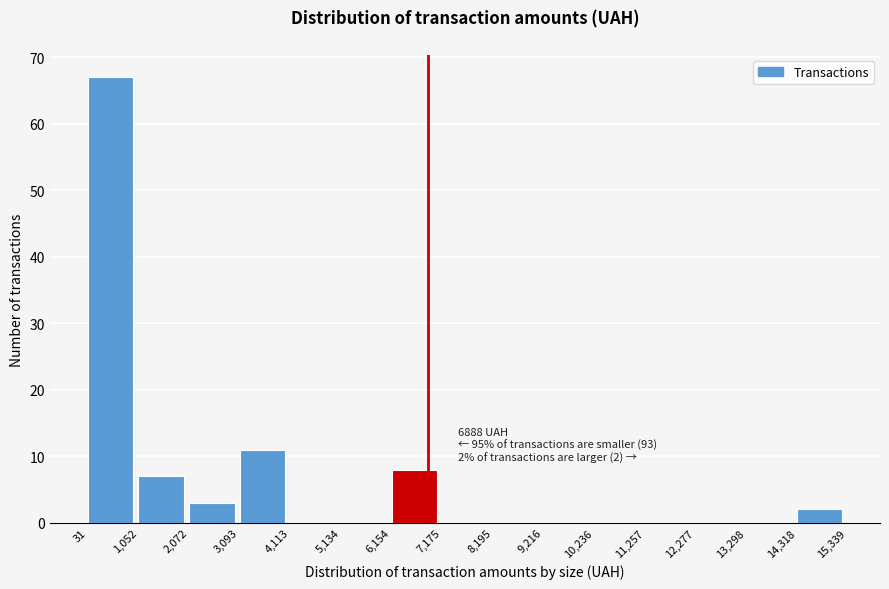

Which range on the x-axis has the tallest bar?

31 to 1,052